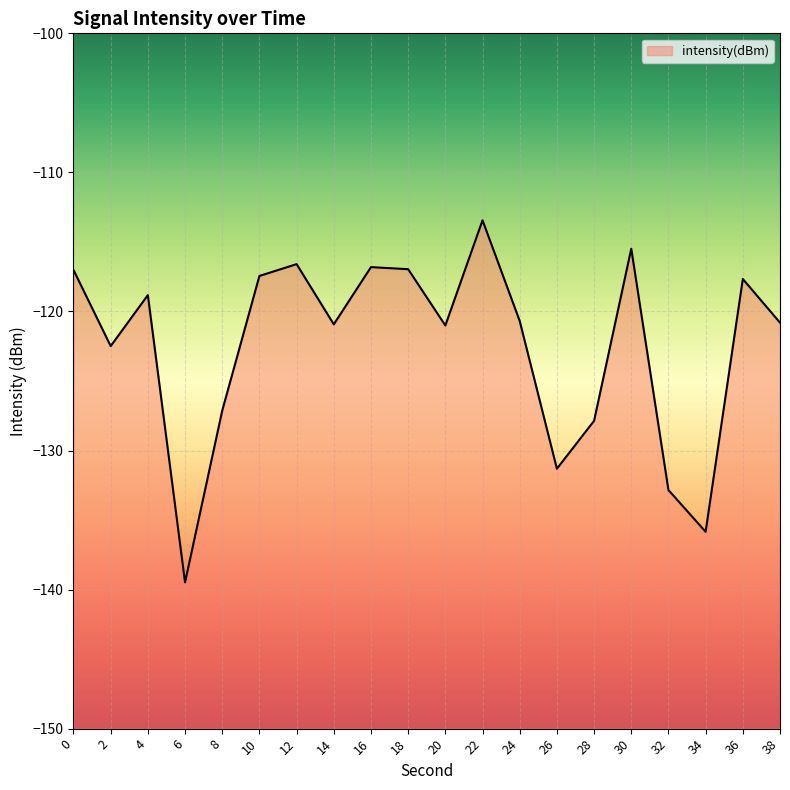

Does the chart display data point markers on the line(s)?

No